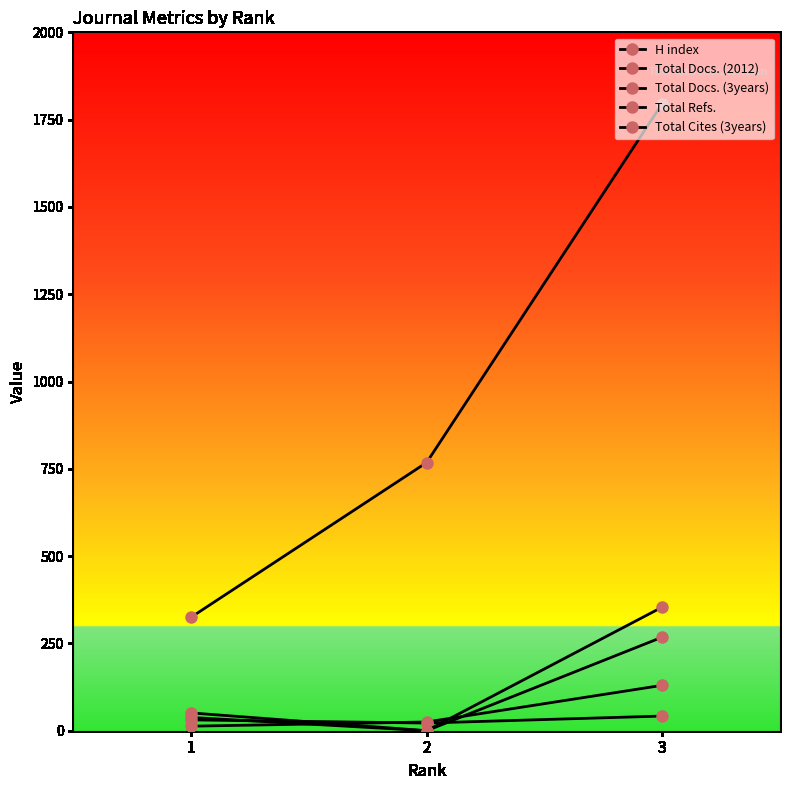

How many lines are shown in the chart?

5